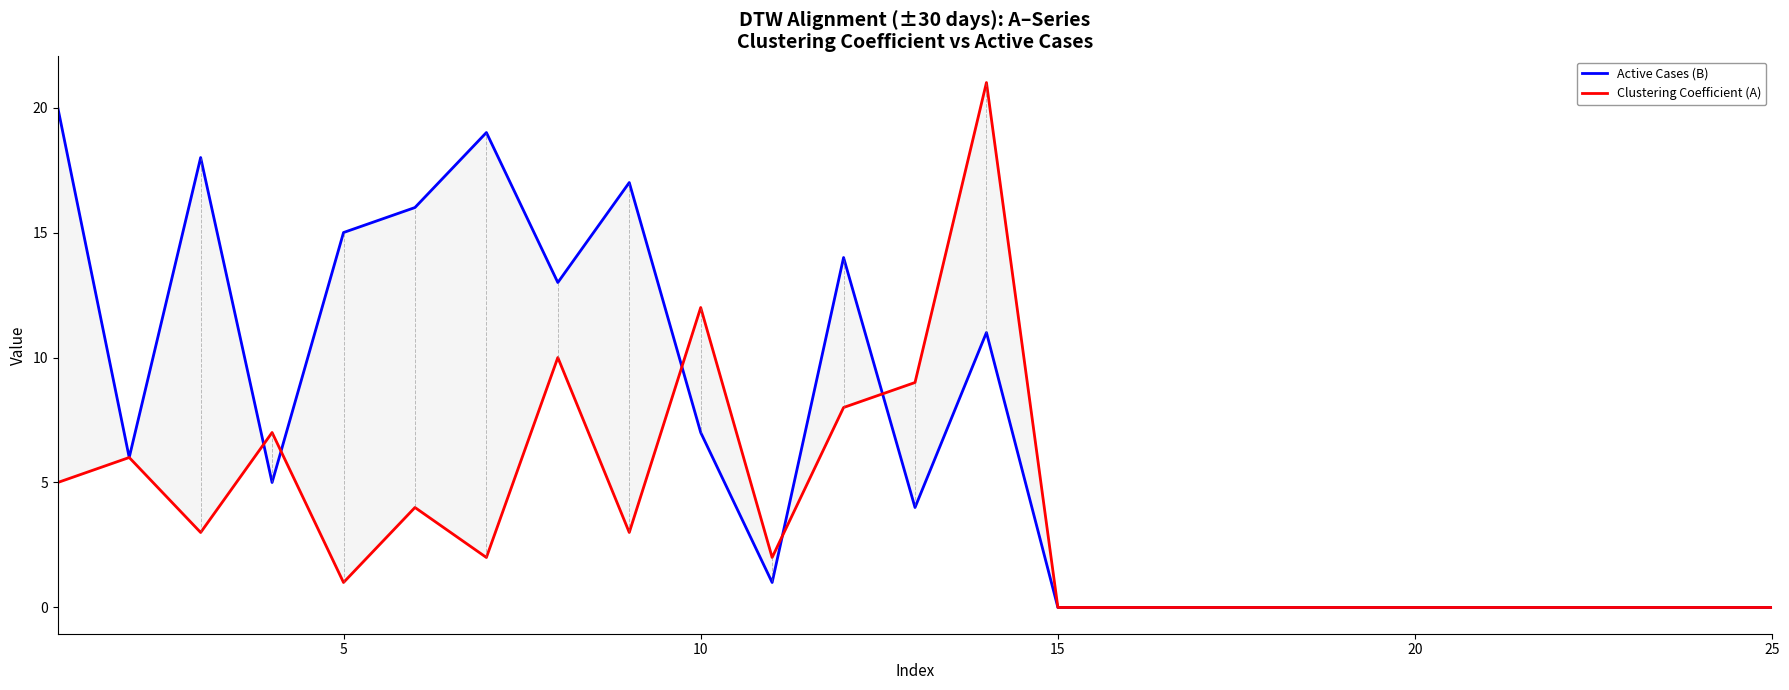

Is this an area chart (filled region under the line)?

No